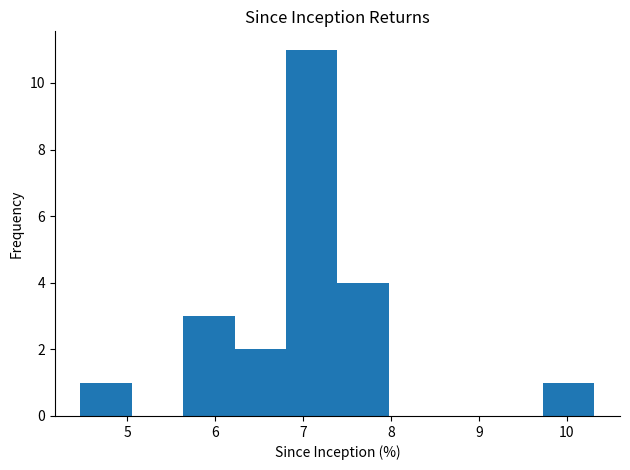

How tall is the bar that spans 4.5 to 5.1 on the x-axis? Neither the bar edges nor the heights are printed on the chart, so give them approximately, as read against the axes.

1